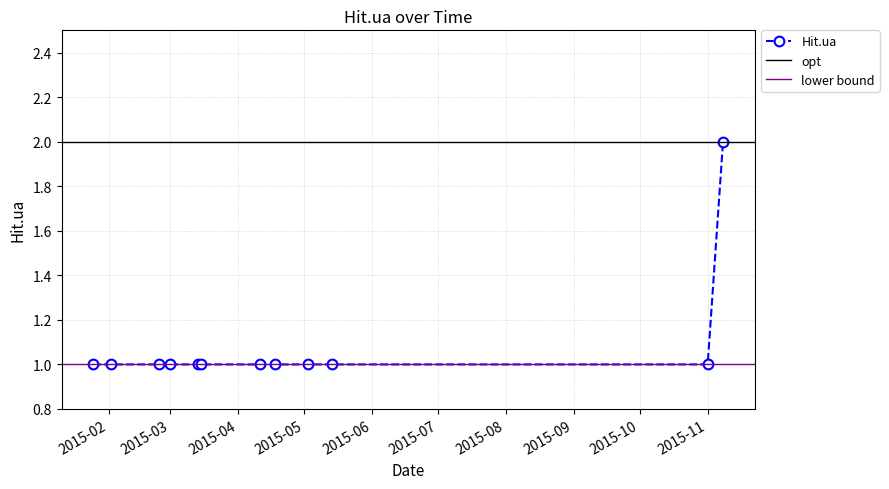

True or false: there are more than 1 points higher than both neighbors.

False